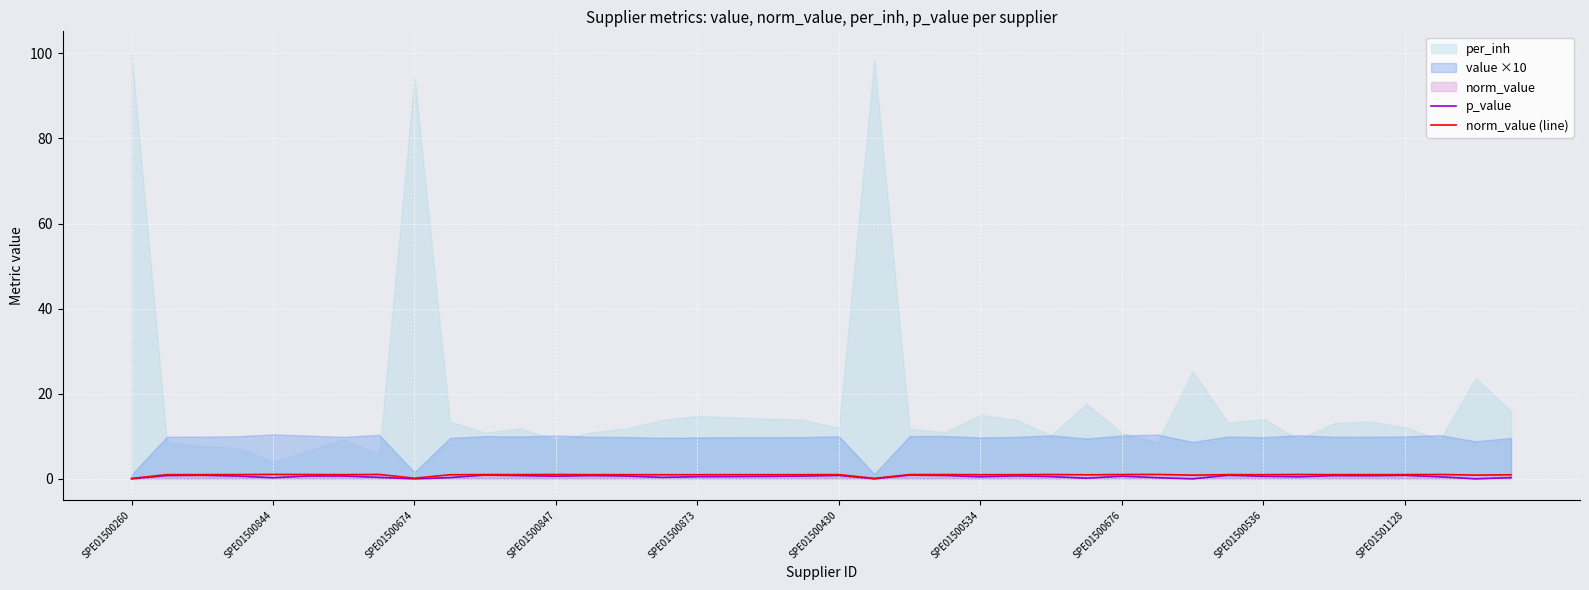

True or false: p_value has more than 0 interior local peaks.

True